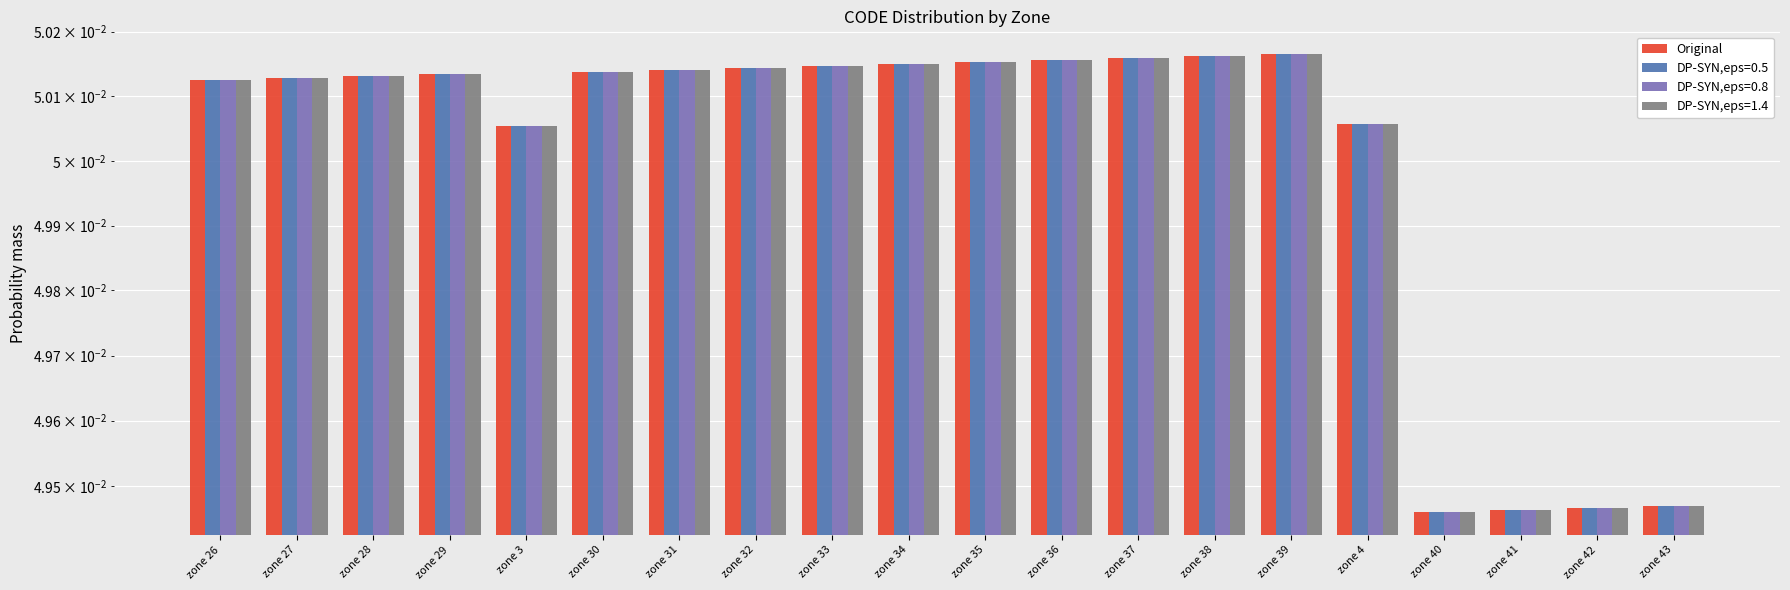

What value does the data have at zone 30?

0.1